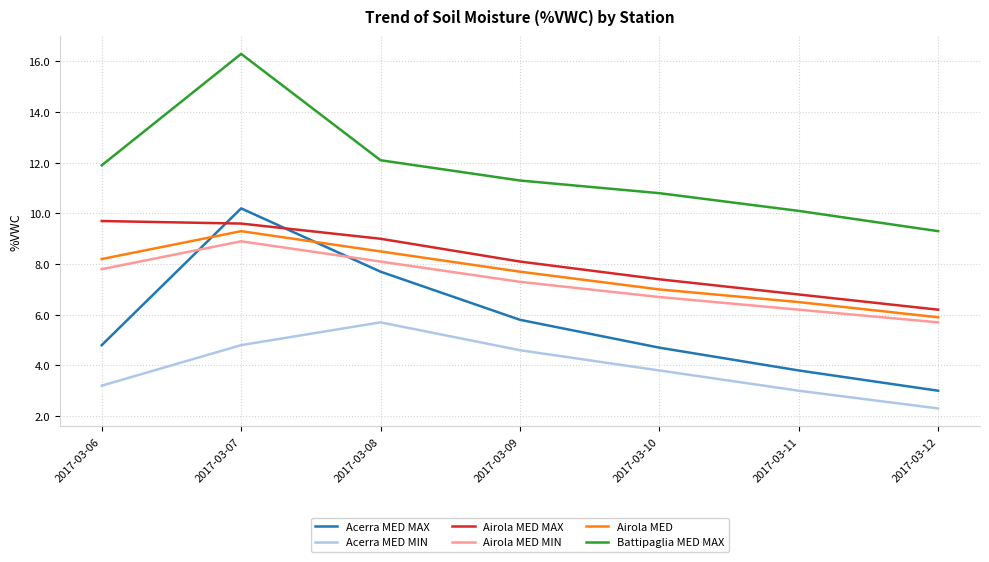

Which category has the lowest value in the Acerra MED MIN series?

2017-03-12